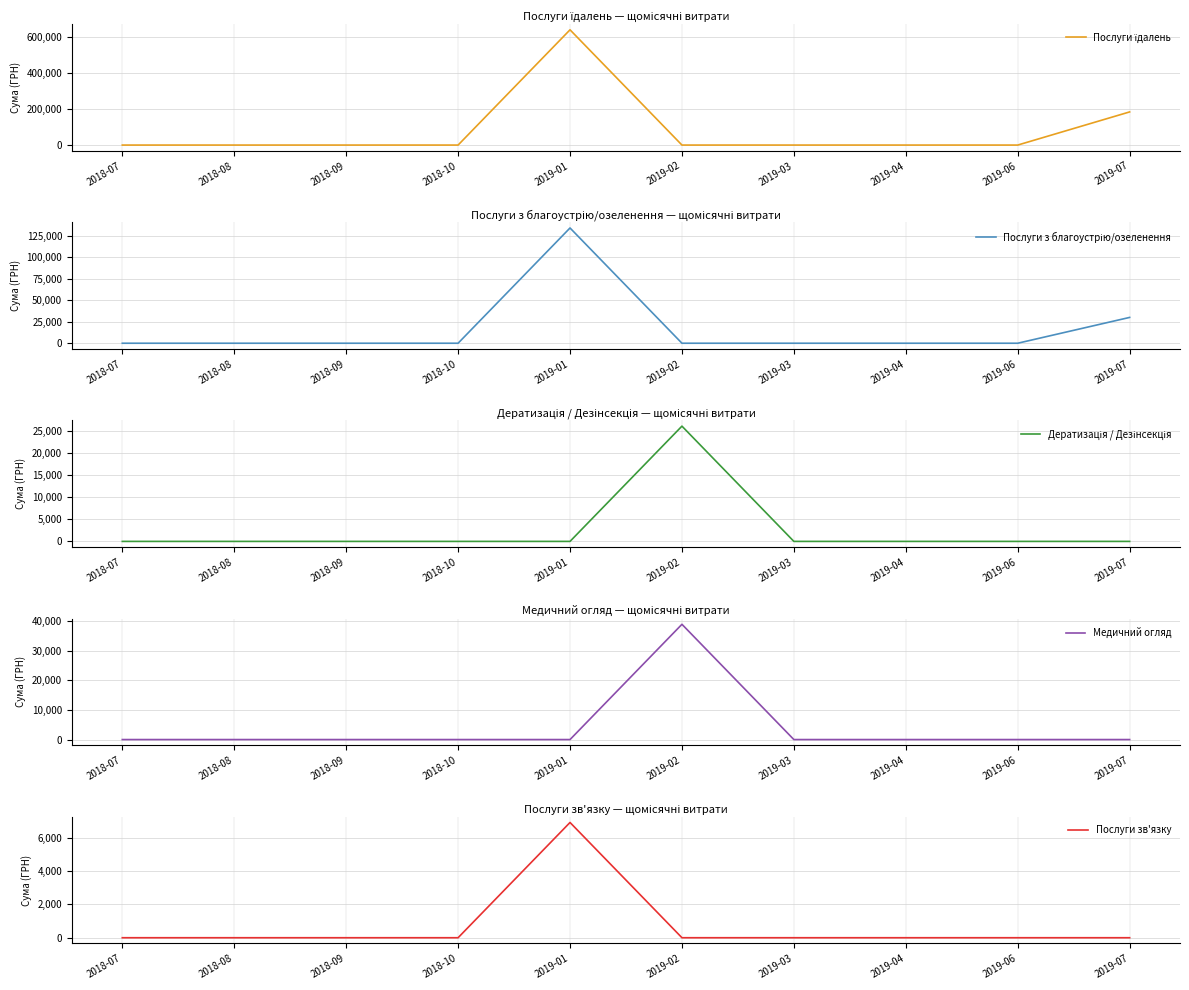

How many intersections are there between Послуги зв'язку and Медичний огляд?

1